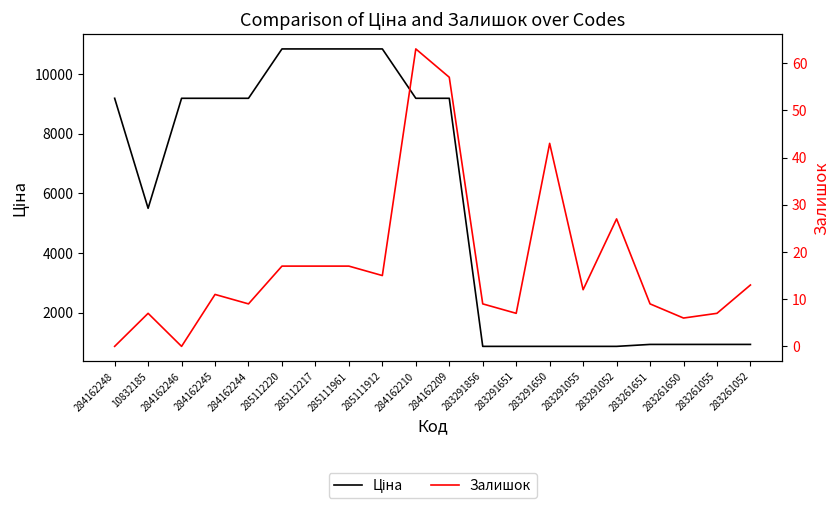

At which category does Залишок reach its first local valley?

284162246